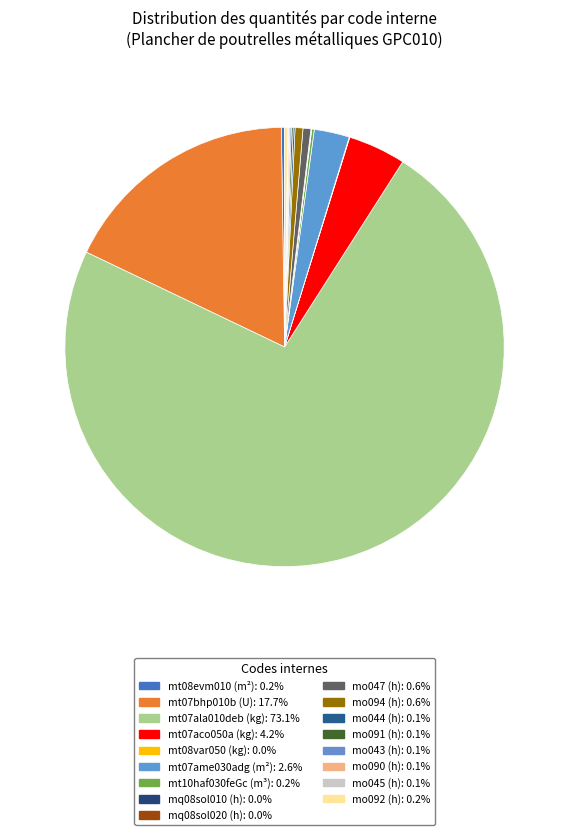

How many slices are in this pie chart?

17